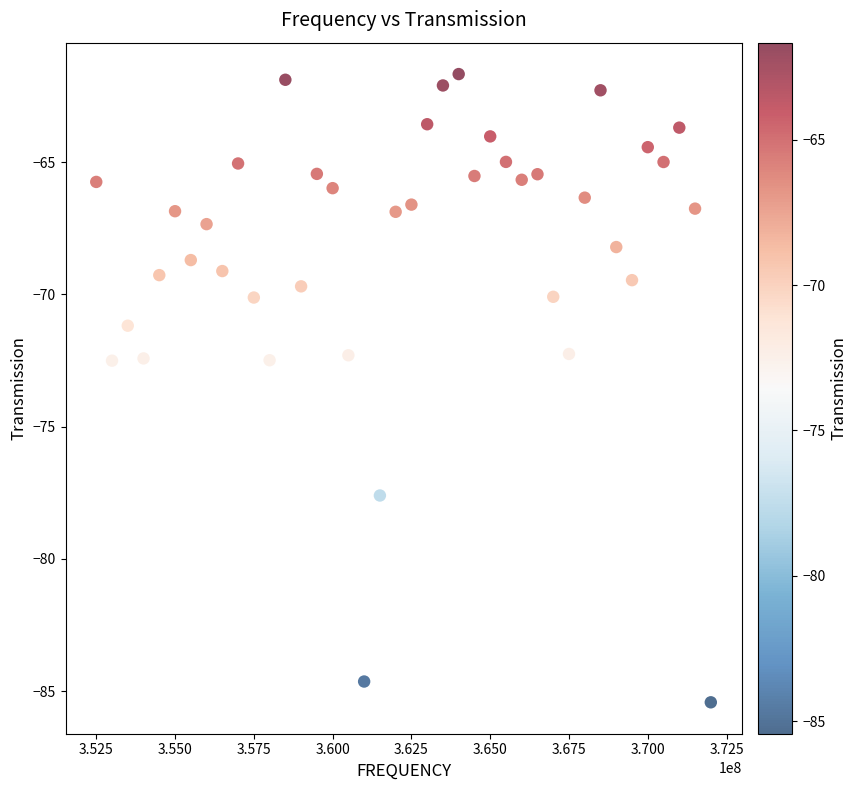

What is the range of Y values (max minus min)?

23.8